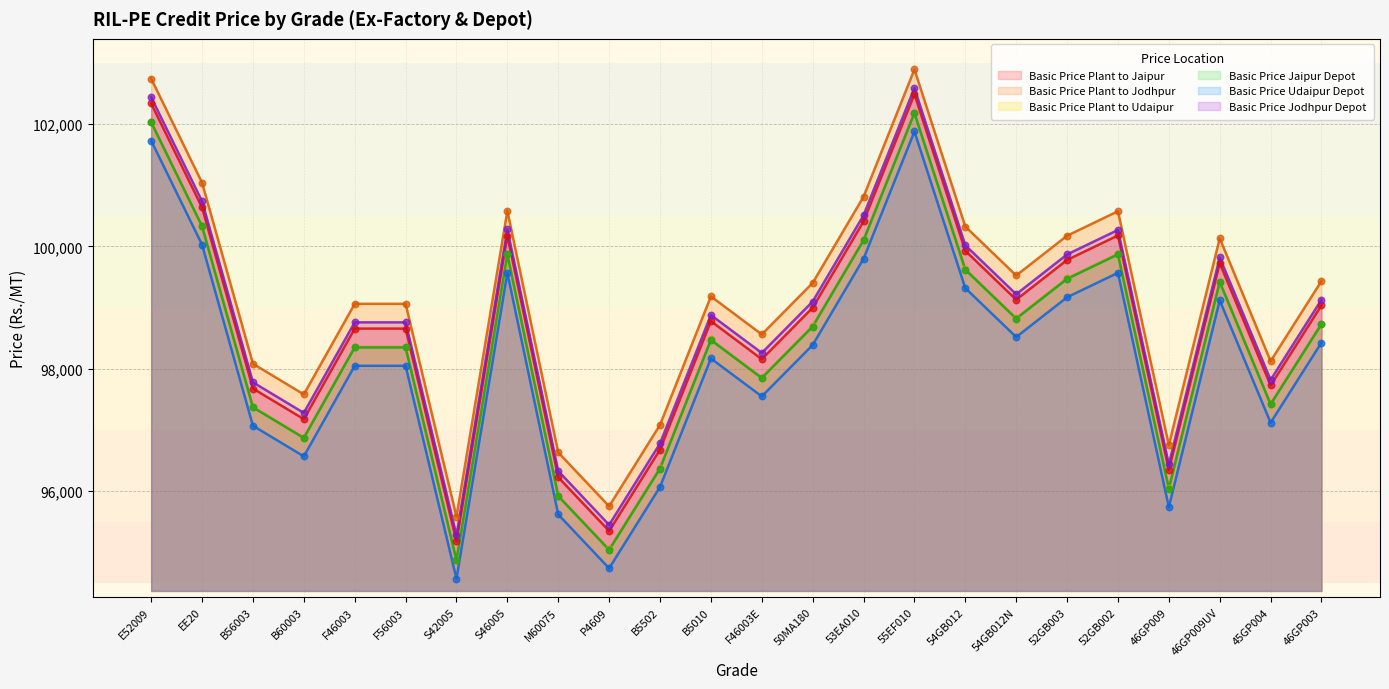

Is the value of Basic Price Plant to Jodhpur at M60075 greater than the value of Basic Price Plant to Udaipur at 53EA010?

No